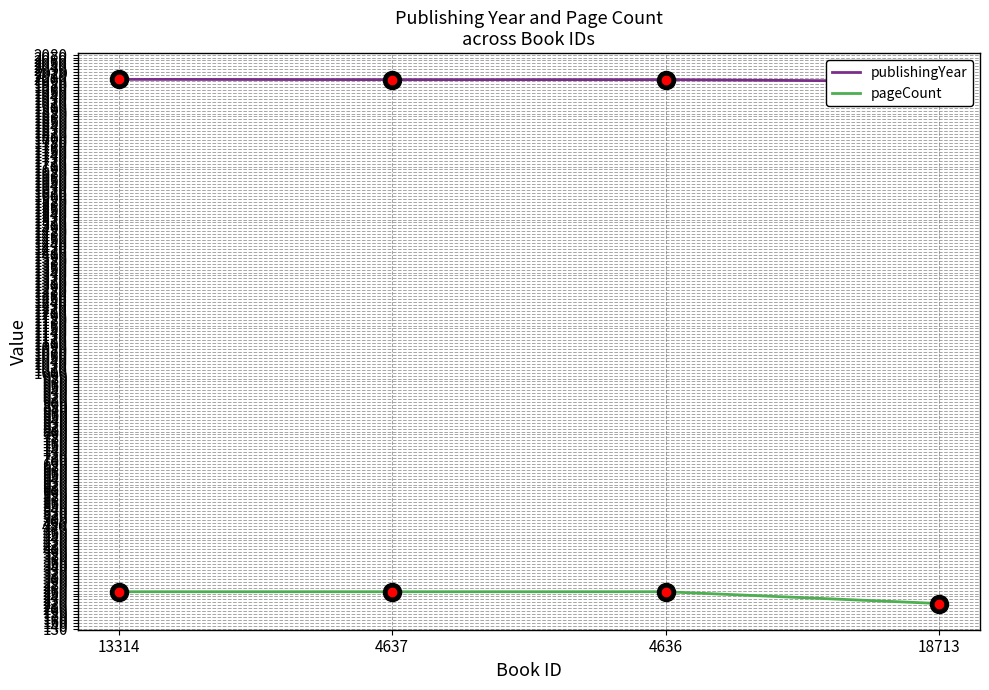

At which label does publishingYear first exceed 1995?

13314